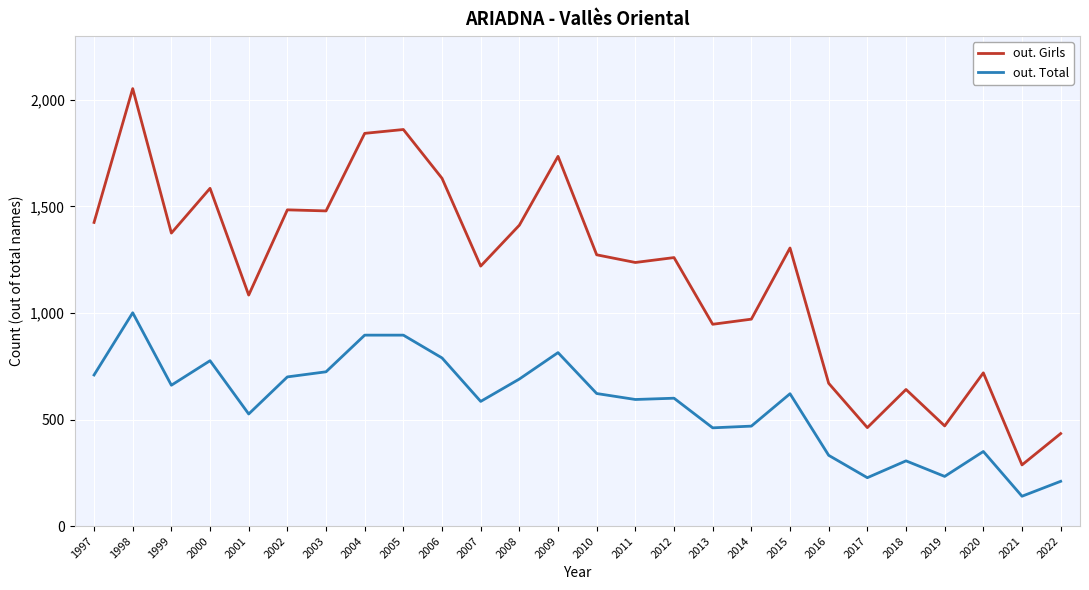

True or false: out. Total has more than 1 interior local peaks.

True